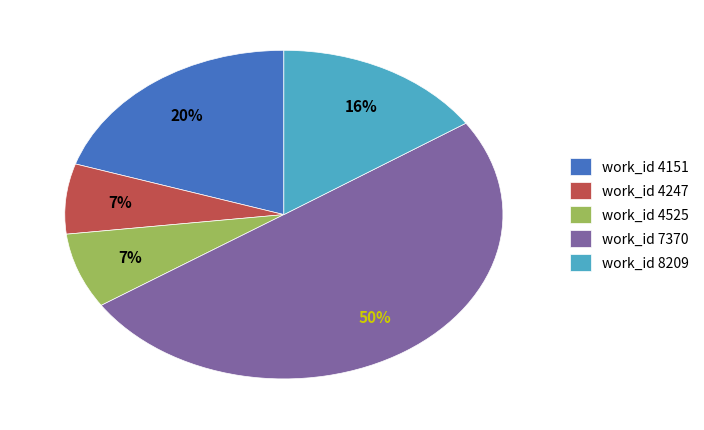

Which has a higher value, work_id 8209 or work_id 7370?

work_id 7370